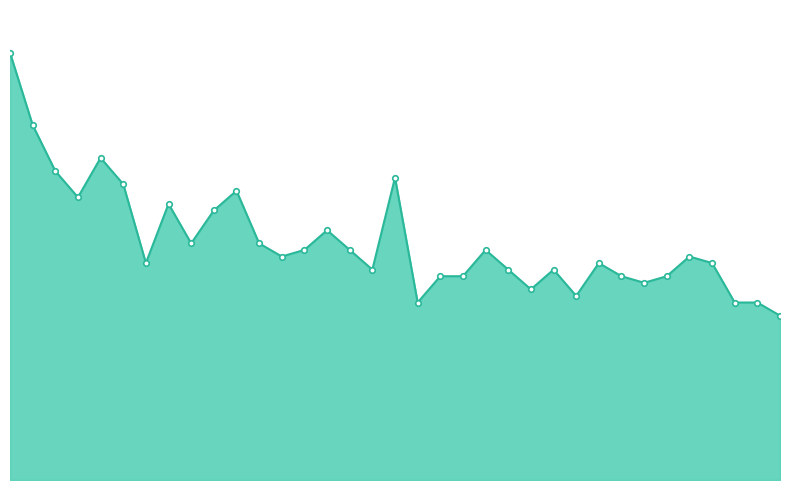

Where does the data first go above 34?

Courtney Dix